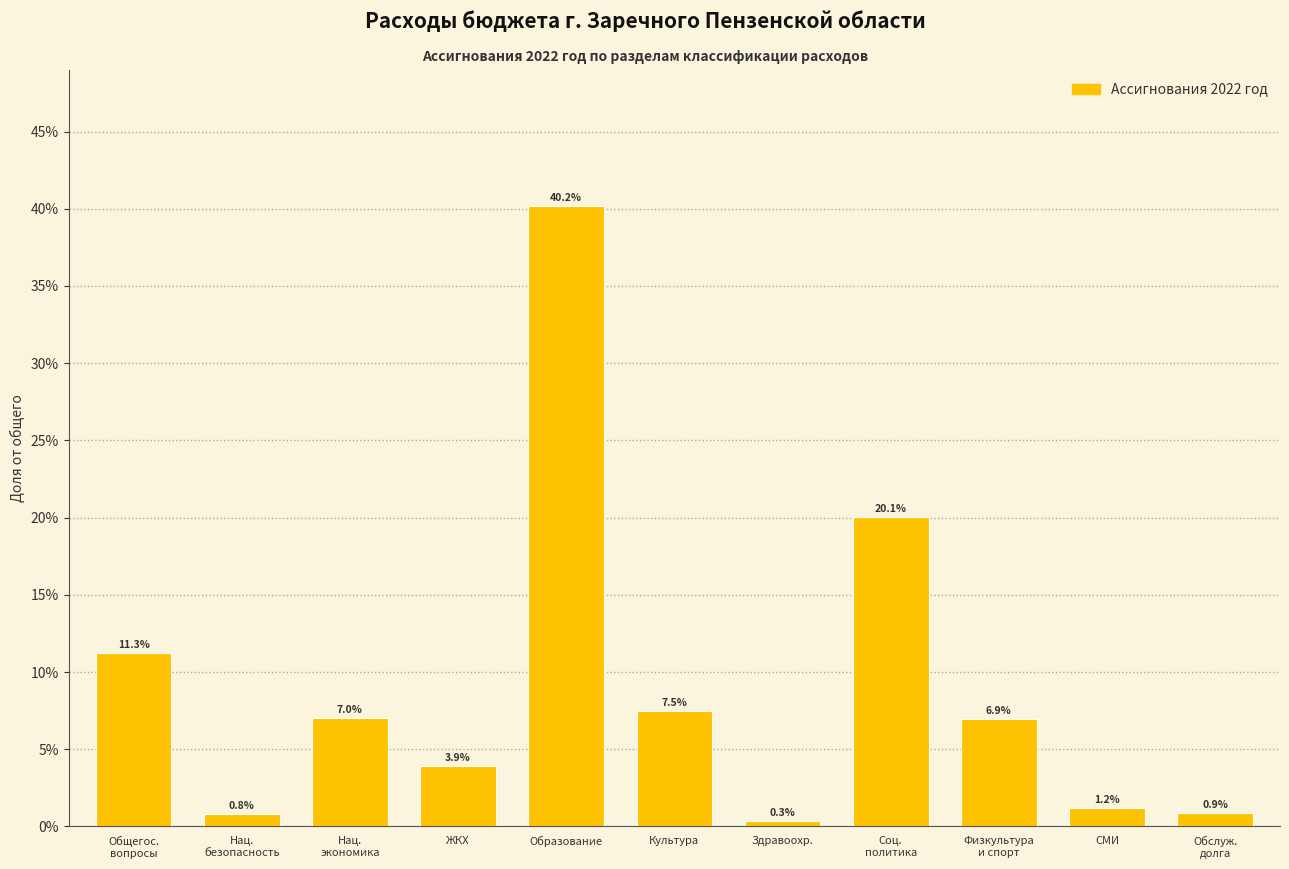

Does the chart contain any negative values?

No